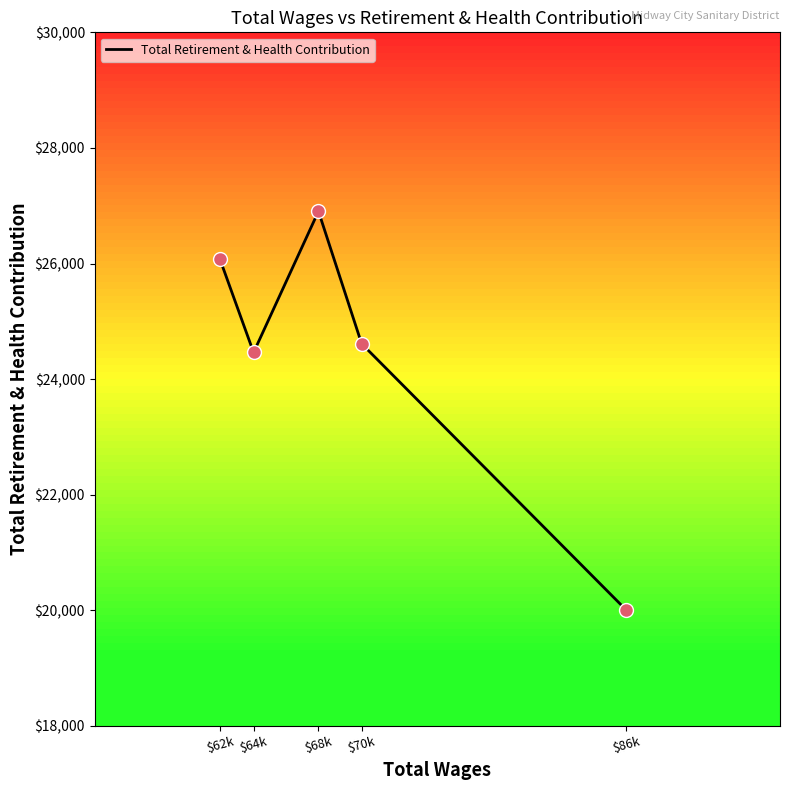

Approximately how many times larger is the value at $86k compared to $68k?

0.7